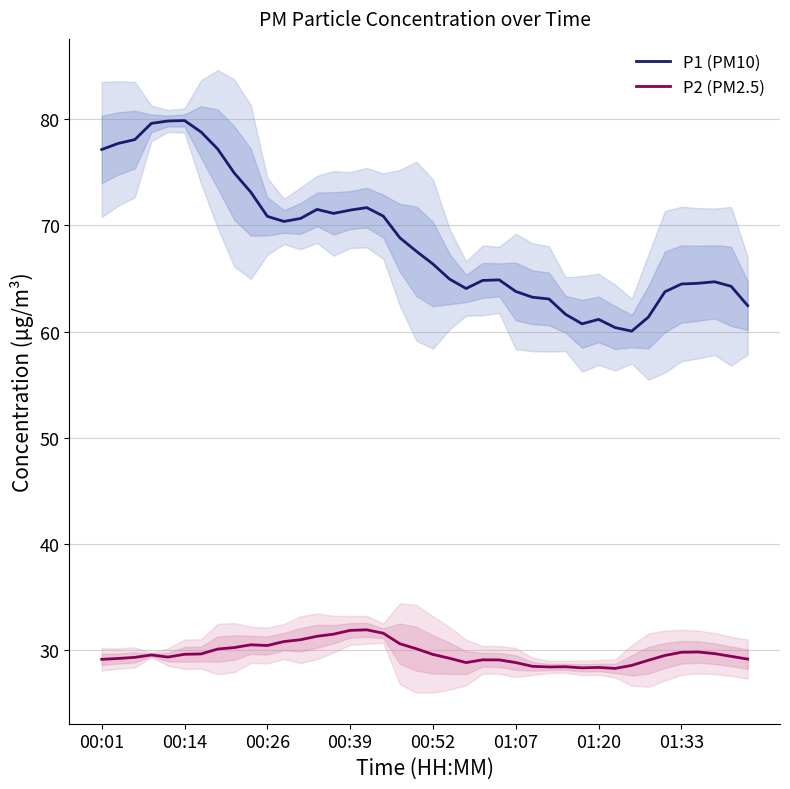

What is the highest value of the P2 (PM2.5) series?

31.9